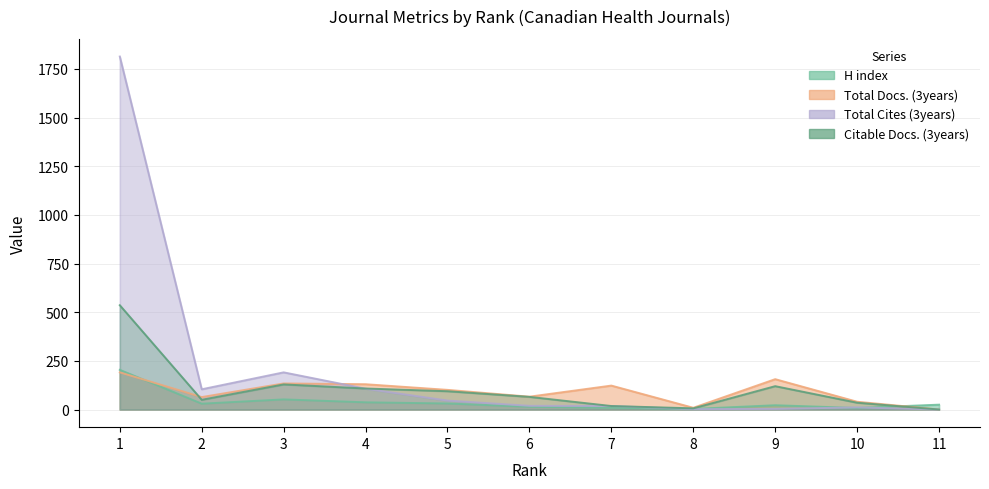

At which label does Citable Docs. (3years) first exceed 65?

1